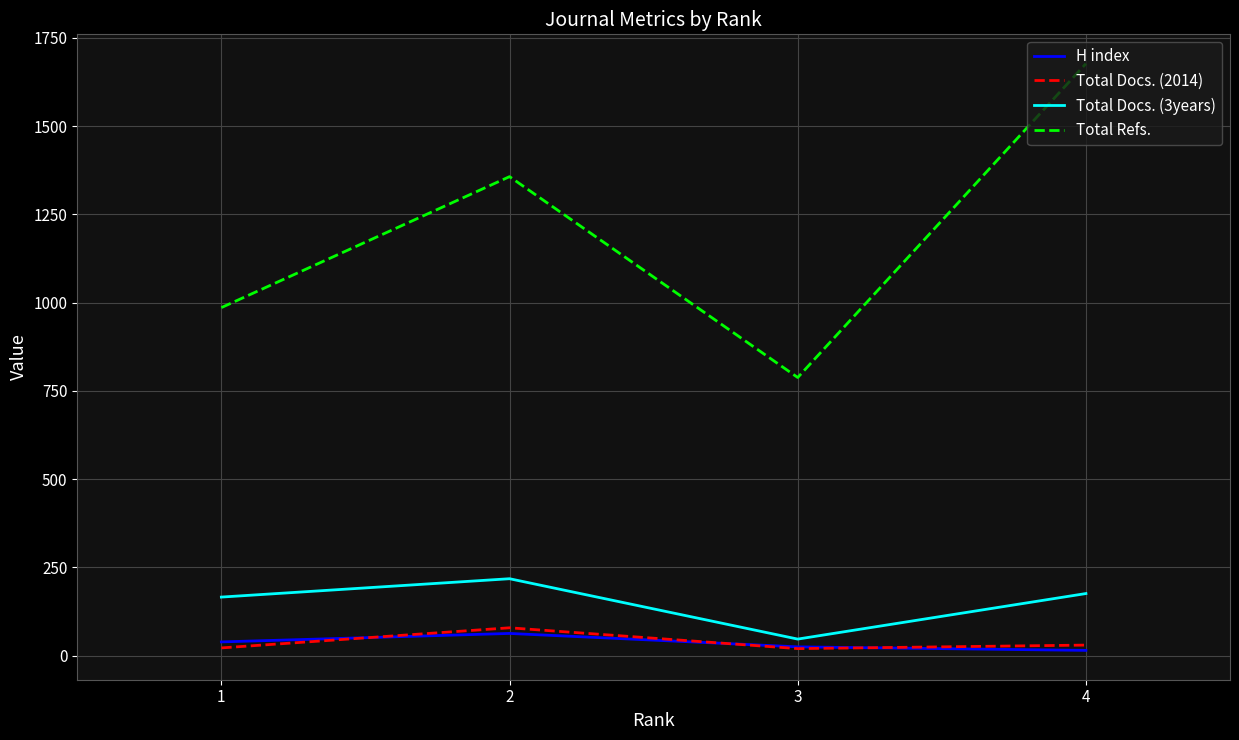

Where does the Total Docs. (2014) series first go above 30?

2